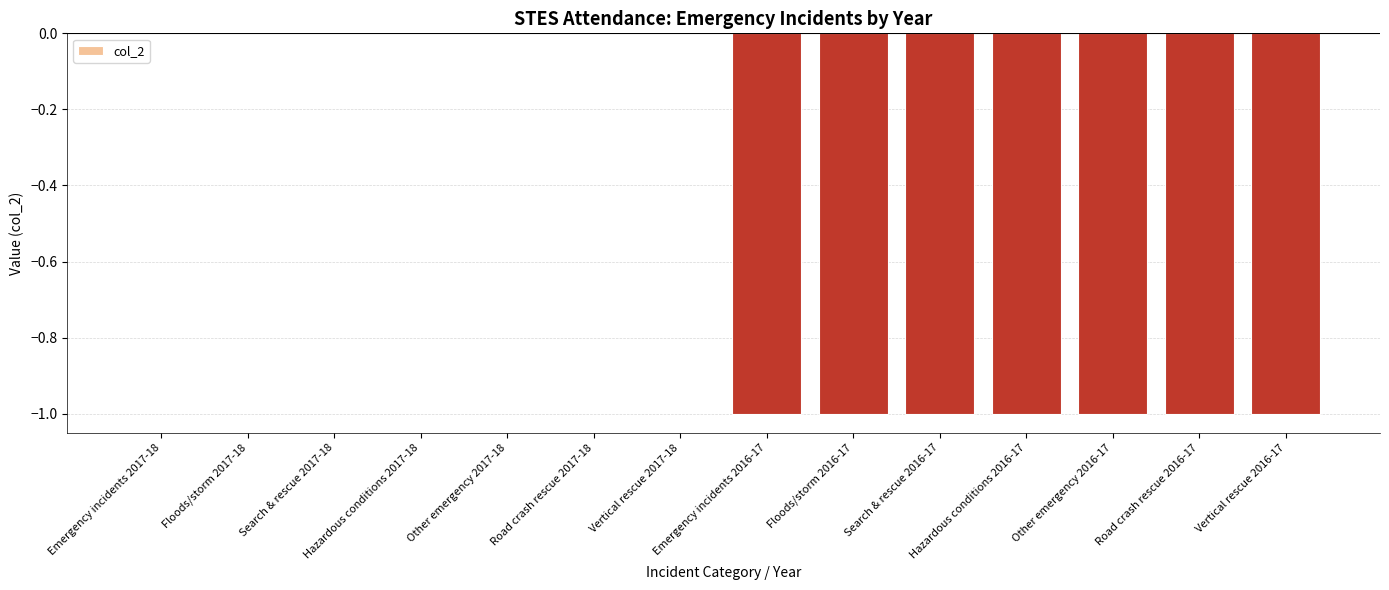

Count the number of categories in the chart.

14